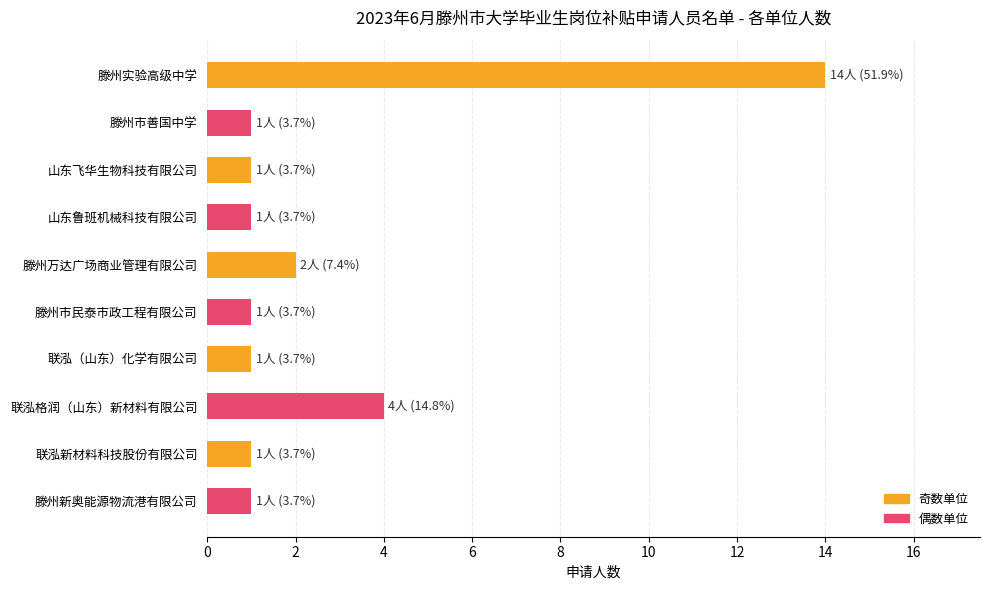

Reading top to bottom, list all the values displayed in this chart.

14	1	1	1	2	1	1	4	1	1